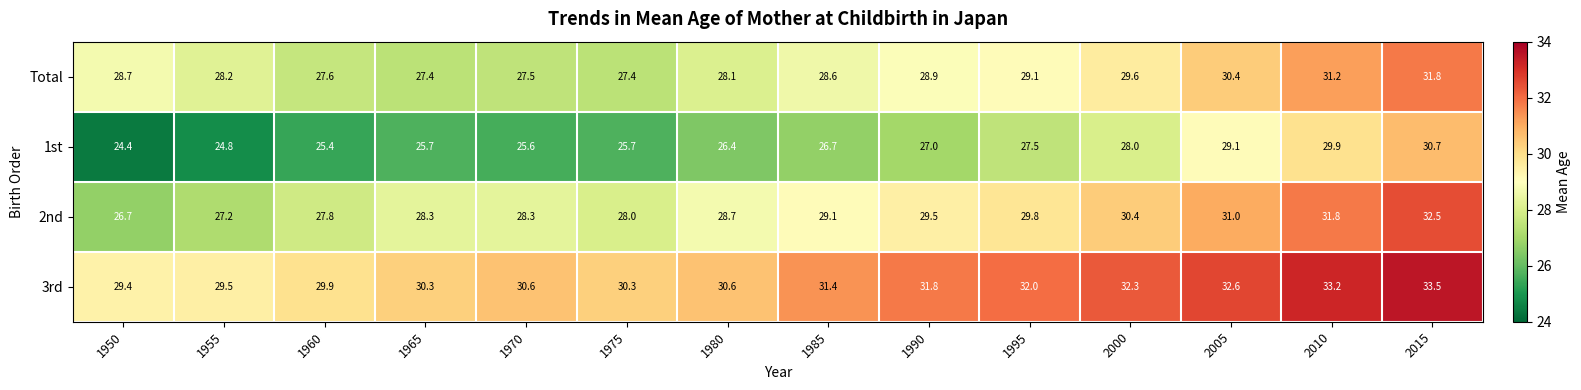

What is the spread (max minus min) of values at 1990?

4.8